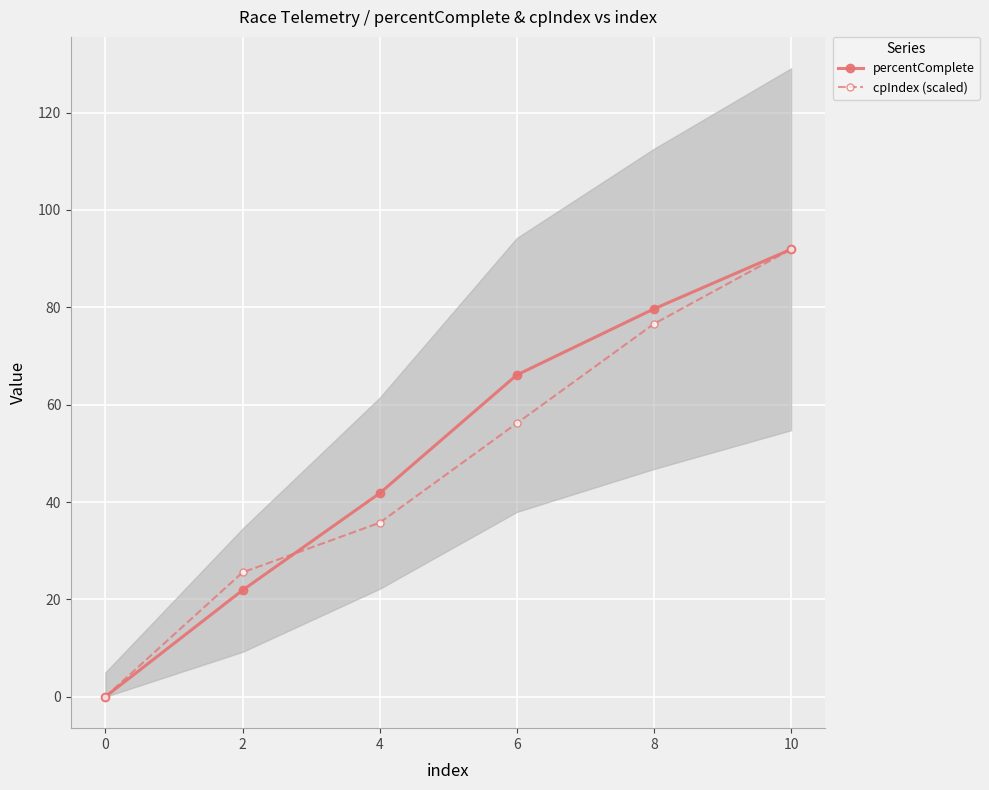

At how many categories does at least one series exceed 18?

5